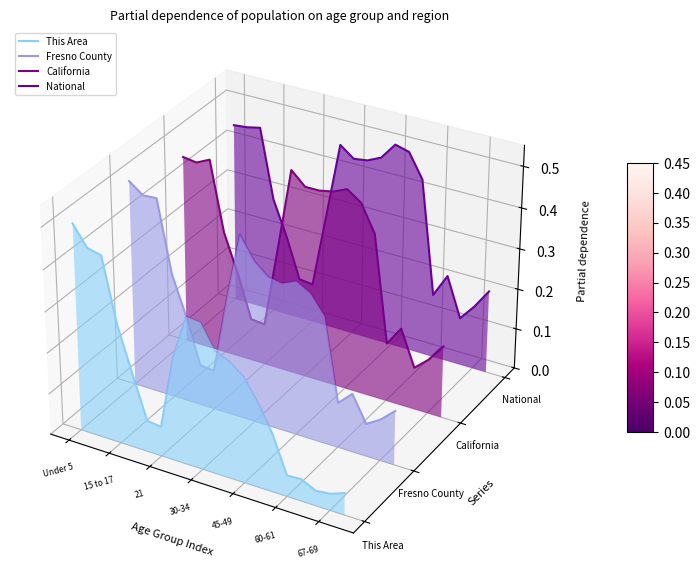

Which series has the largest range (max minus min)?

This Area